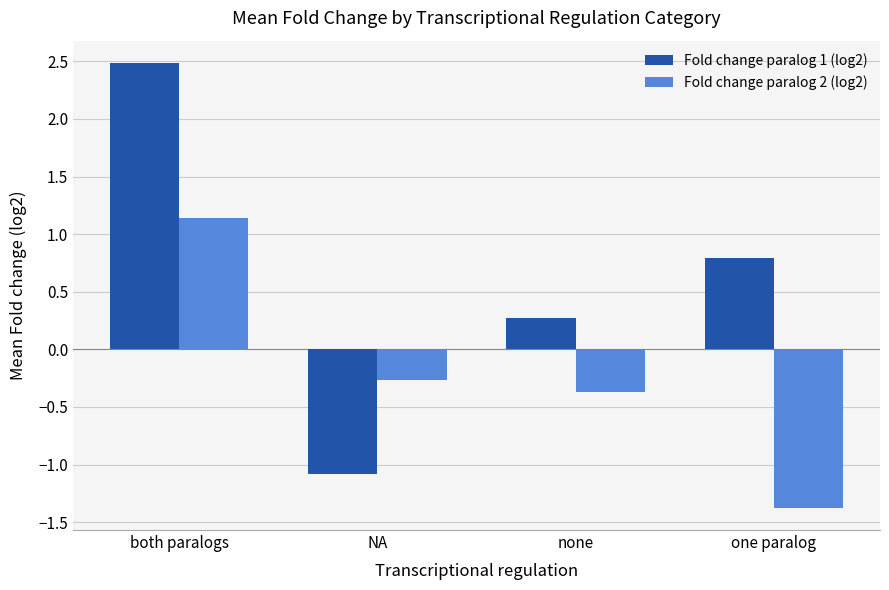

Reading left to right, what are all the values shown in this chart?

Fold change paralog 1 (log2): 2.5	-1.1	0.3	0.8
Fold change paralog 2 (log2): 1.1	-0.3	-0.4	-1.4